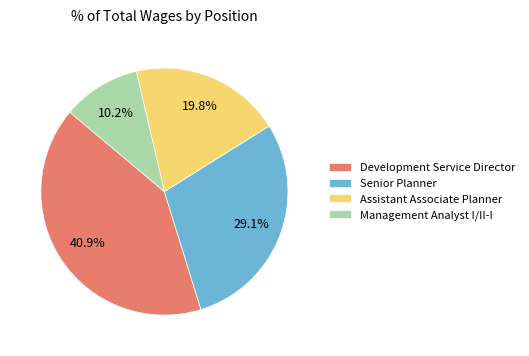

Combined, do Development Service Director and Senior Planner account for over 50%?

Yes